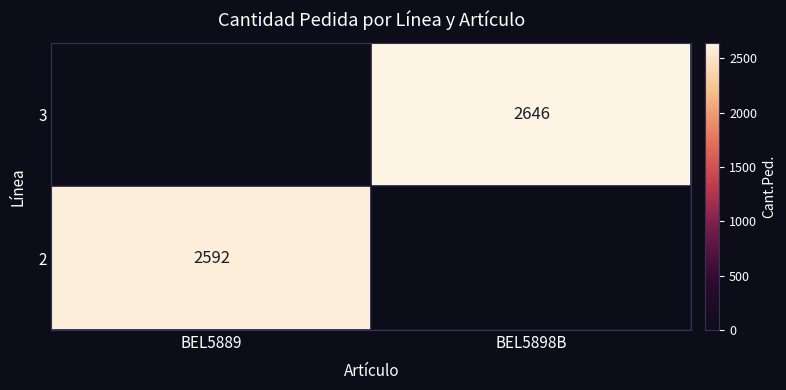

The 3 series shows 3796 at BEL5898B. True or false?

False